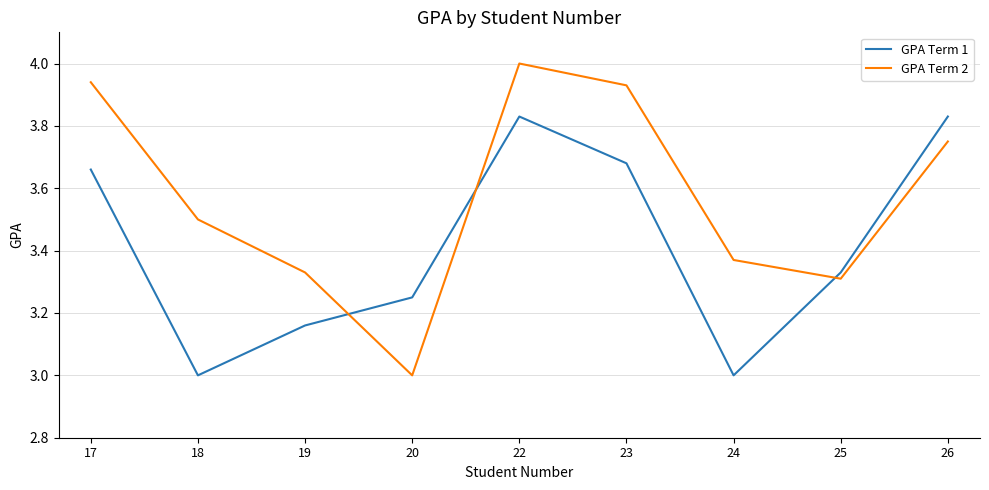

The value of GPA Term 2 at 24 is 4.9. True or false?

False